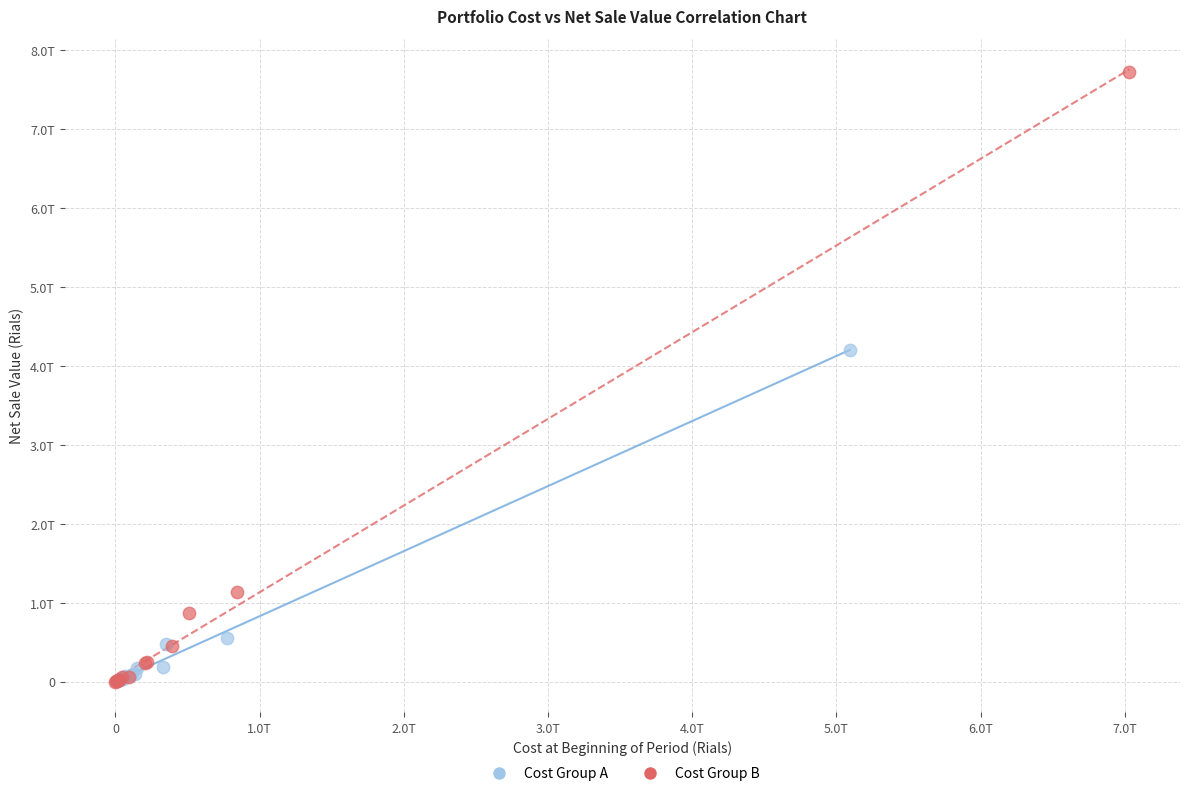

Which series contains the highest Y value?

Cost Group B